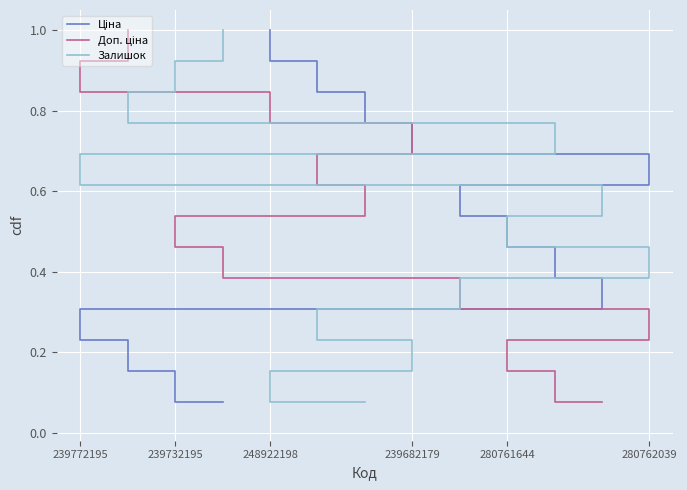

Rank the series by their maximum value, from highest to lowest.

Ціна, Доп. ціна, Залишок